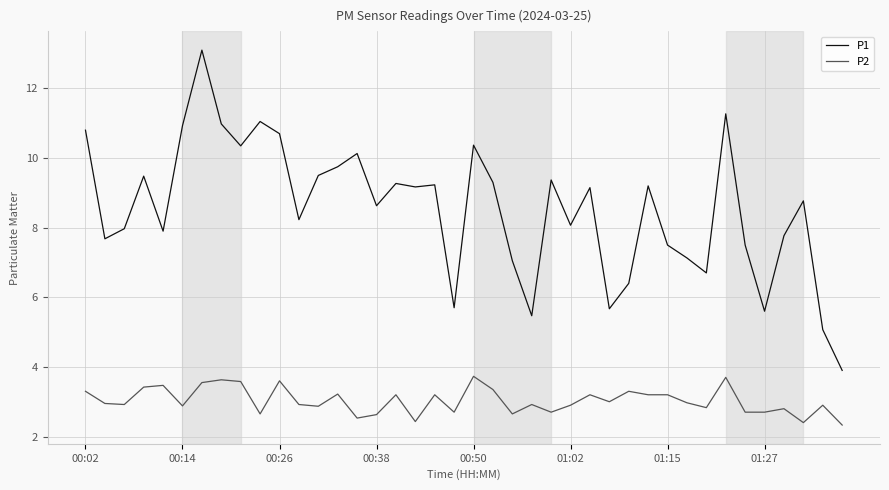

What is the difference between the second highest and second lowest values in the P2 series?

1.3